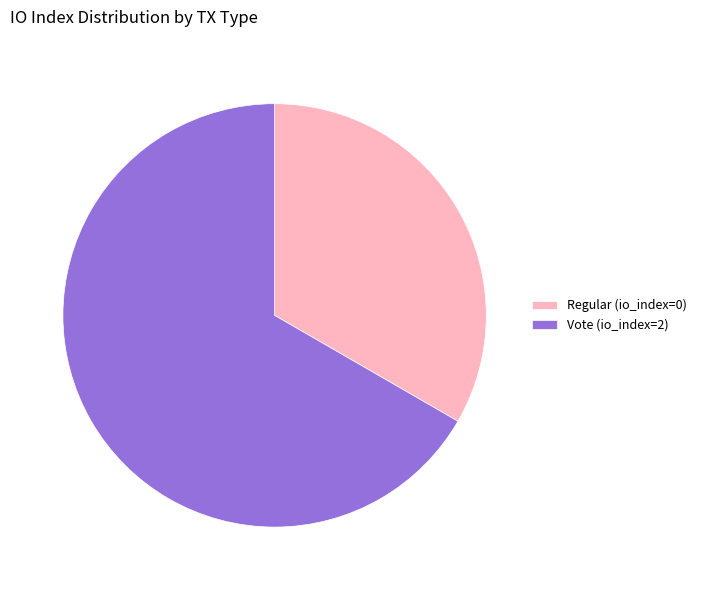

The Regular (io_index=0) slice represents 14% of the pie. True or false?

False